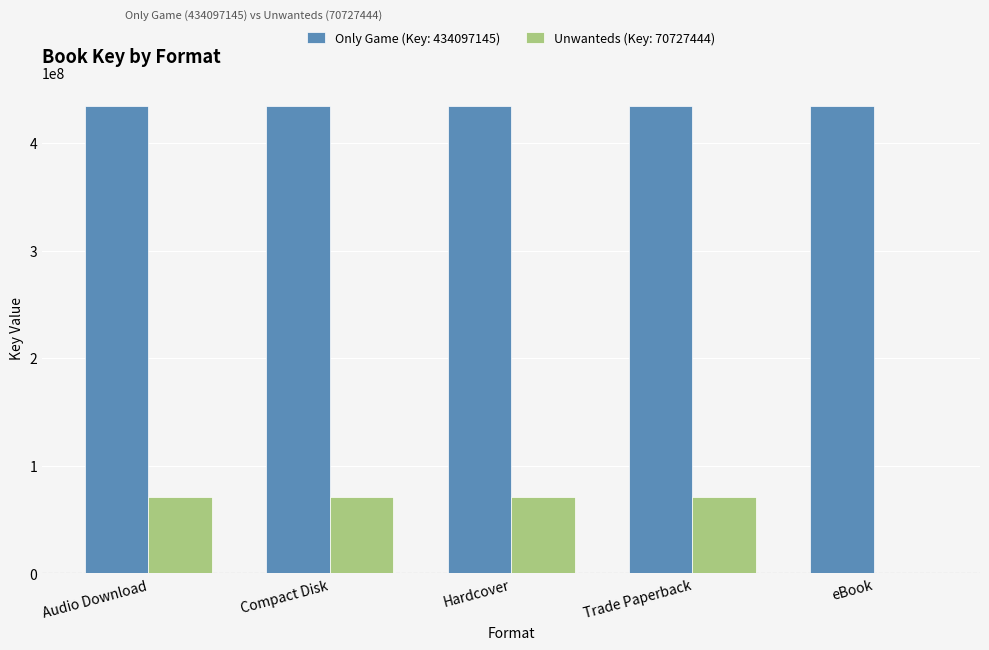

Reading left to right, what are all the values shown in this chart?

Only Game (Key: 434097145): Audio Download=434097145	Compact Disk=434097145	Hardcover=434097145	Trade Paperback=434097145	eBook=434097145
Unwanteds (Key: 70727444): Audio Download=70727444	Compact Disk=70727444	Hardcover=70727444	Trade Paperback=70727444	eBook=0